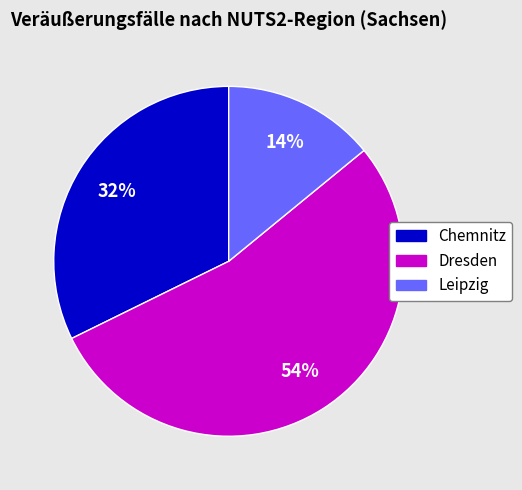

To the nearest percent, what is the average slice percentage?

33%